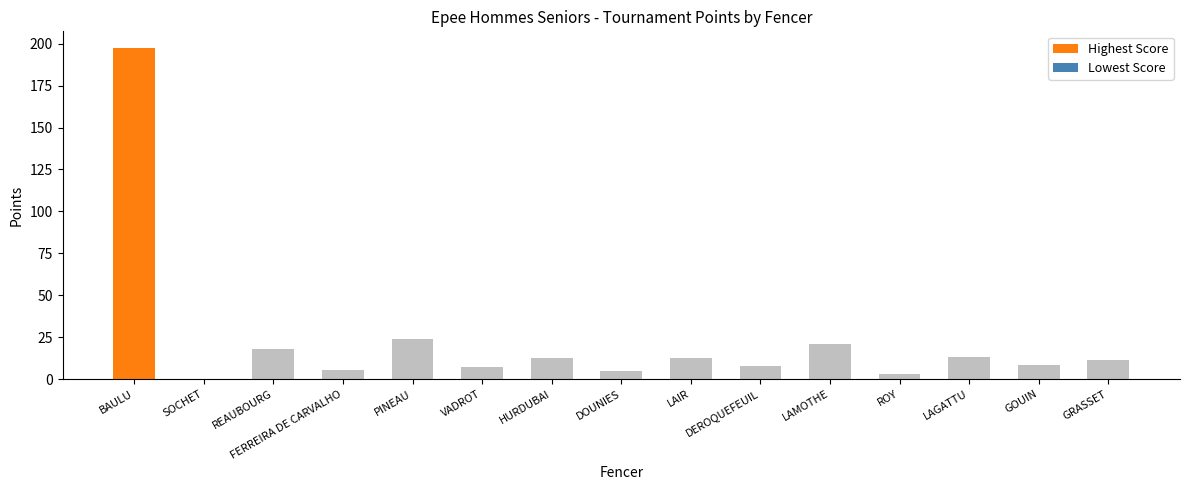

How many categories are shown in the chart?

15